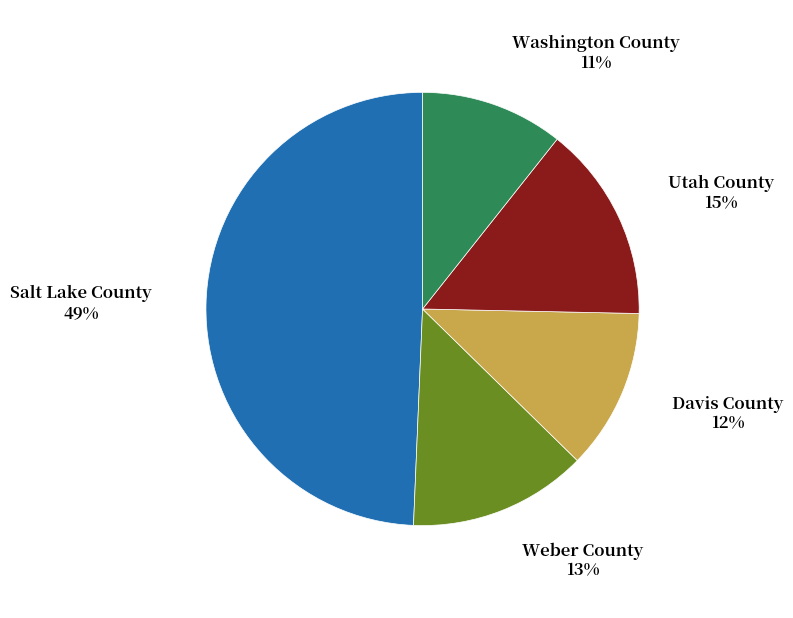

To the nearest percent, what is the average slice percentage?

20%